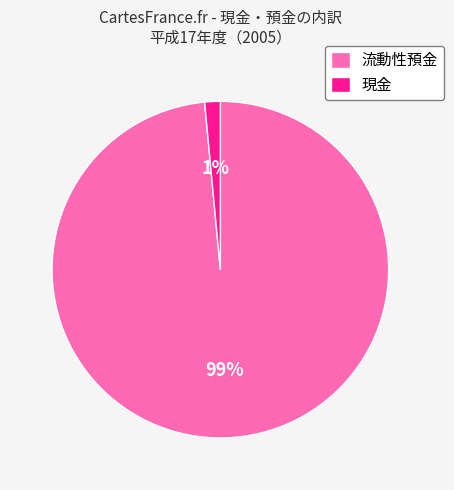

Rank the categories by value from highest to lowest.

流動性預金, 現金